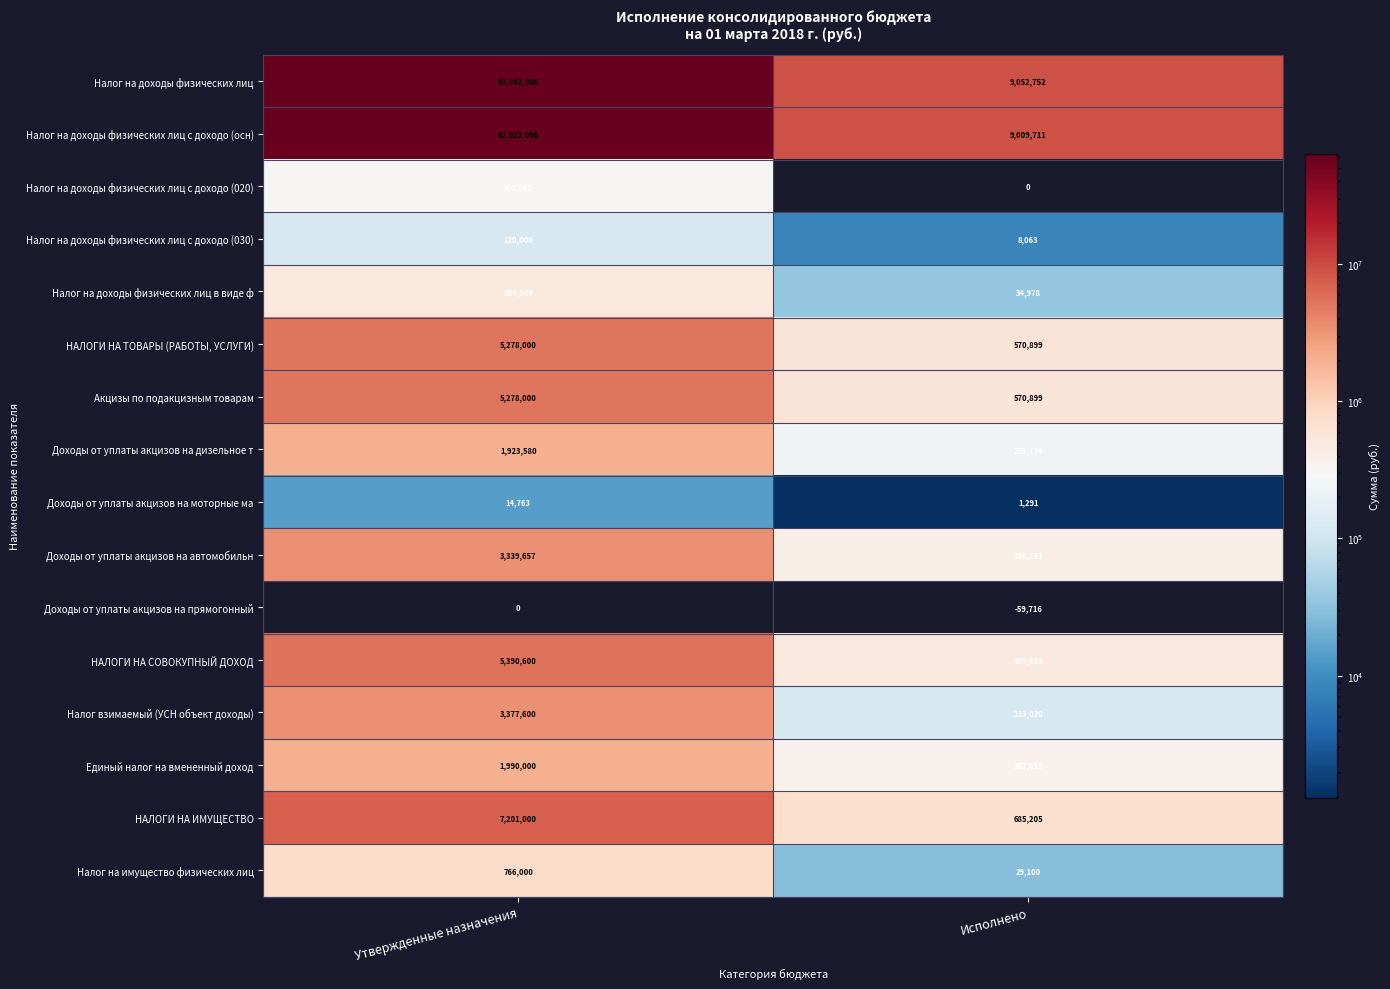

What value does the Налог на доходы физических лиц series have at Исполнено, to the nearest 100?

9052800